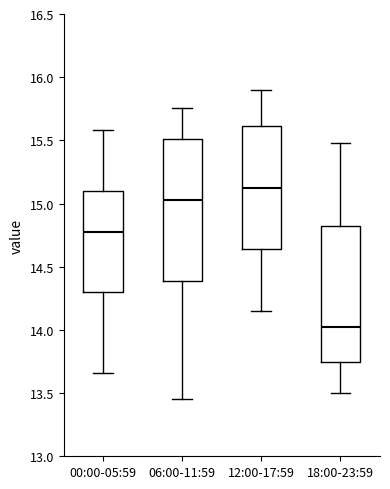

Reading left to right, read every box against the y-axis: the position of its median line, the range the box covers, and the ends of its whiskers. The values are not printed on the chart, so give them approximately, as read against the axis.

00:00-05:59: median 14.80, box 14.30 to 15.10, whiskers 13.65 to 15.60
06:00-11:59: median 15.05, box 14.40 to 15.50, whiskers 13.45 to 15.75
12:00-17:59: median 15.15, box 14.65 to 15.60, whiskers 14.15 to 15.90
18:00-23:59: median 14.05, box 13.75 to 14.85, whiskers 13.50 to 15.50